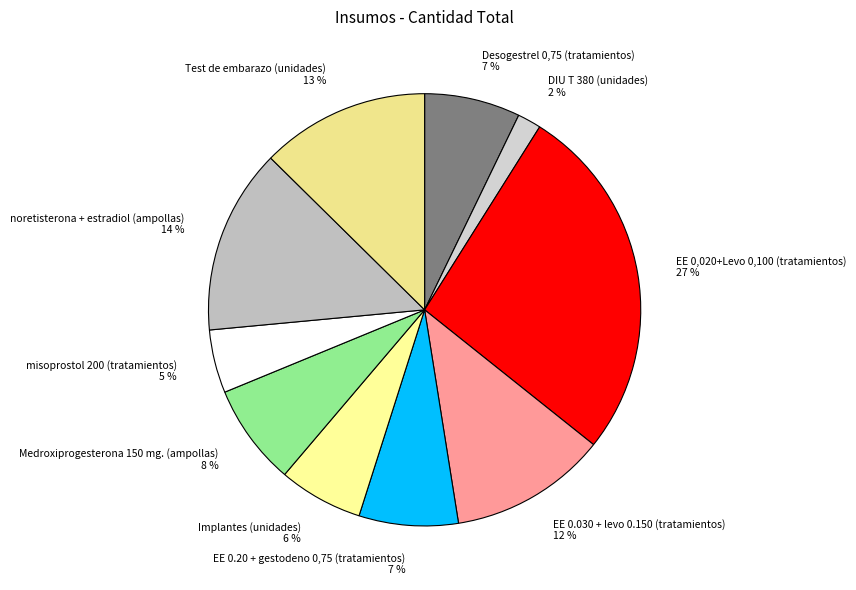

To the nearest percent, what portion does EE 0,020+Levo 0,100 (tratamientos) represent?

27%